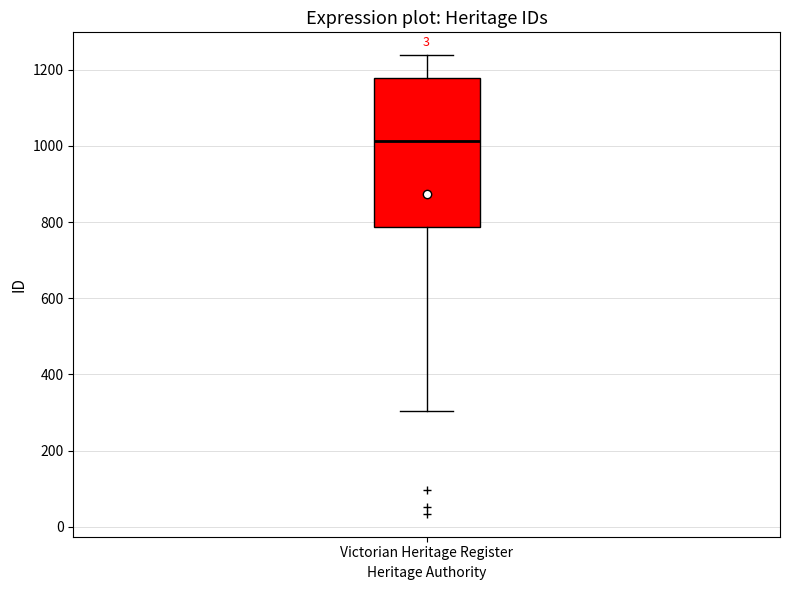

Transcribe this box plot: give where the median line is, the range the box spans, and where the two whiskers end, as read against the y-axis. The values are not printed on the chart, so give them approximately, as read against the axis.

median 1020, box 780 to 1180, whiskers 300 to 1240